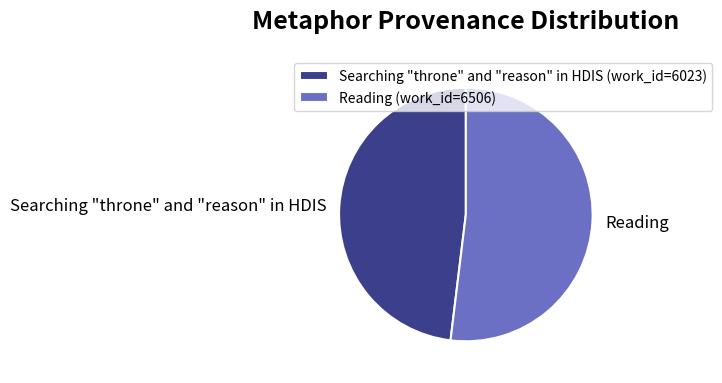

Does any single category account for the majority?

Yes